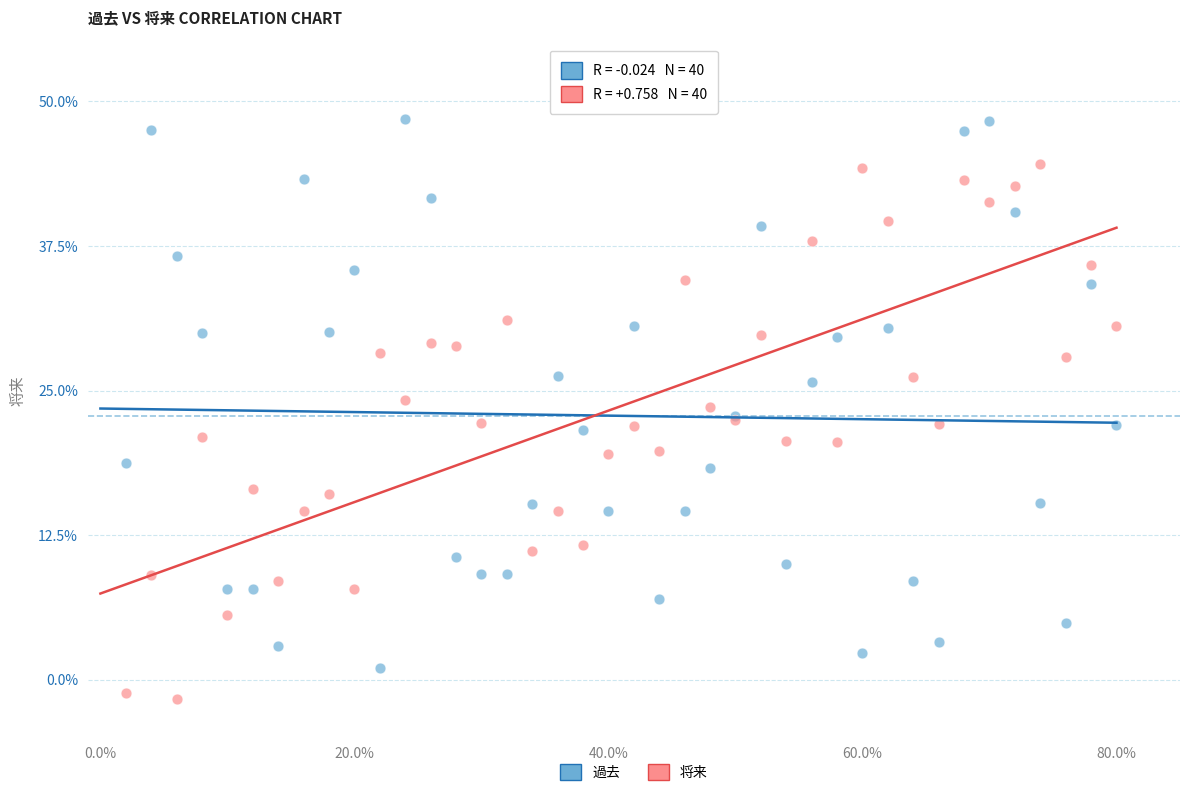

Which series reaches the maximum Y coordinate?

過去